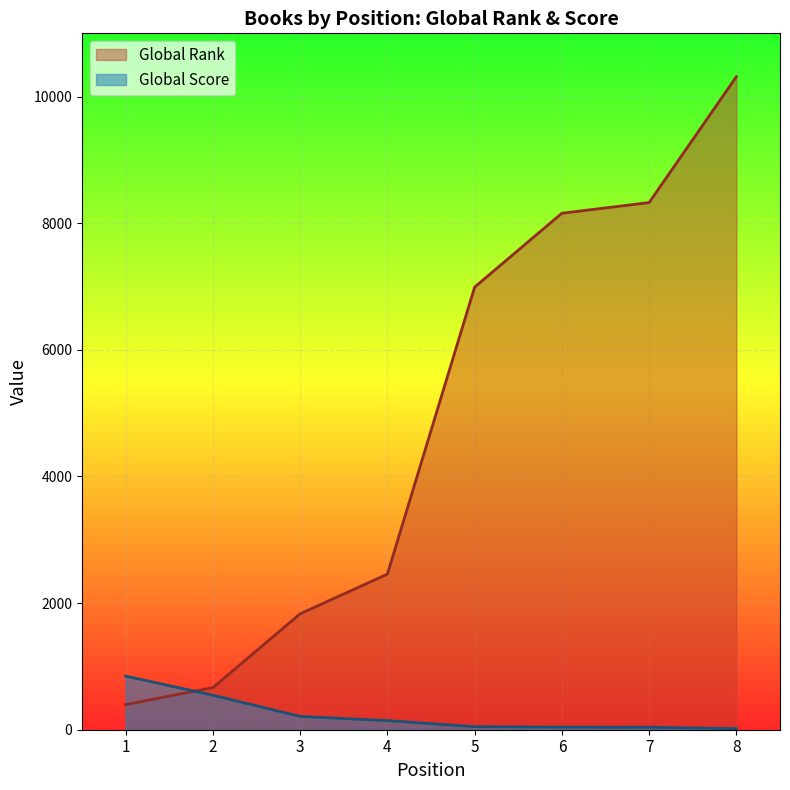

True or false: Global Score has more than 2 points higher than both neighbors.

False